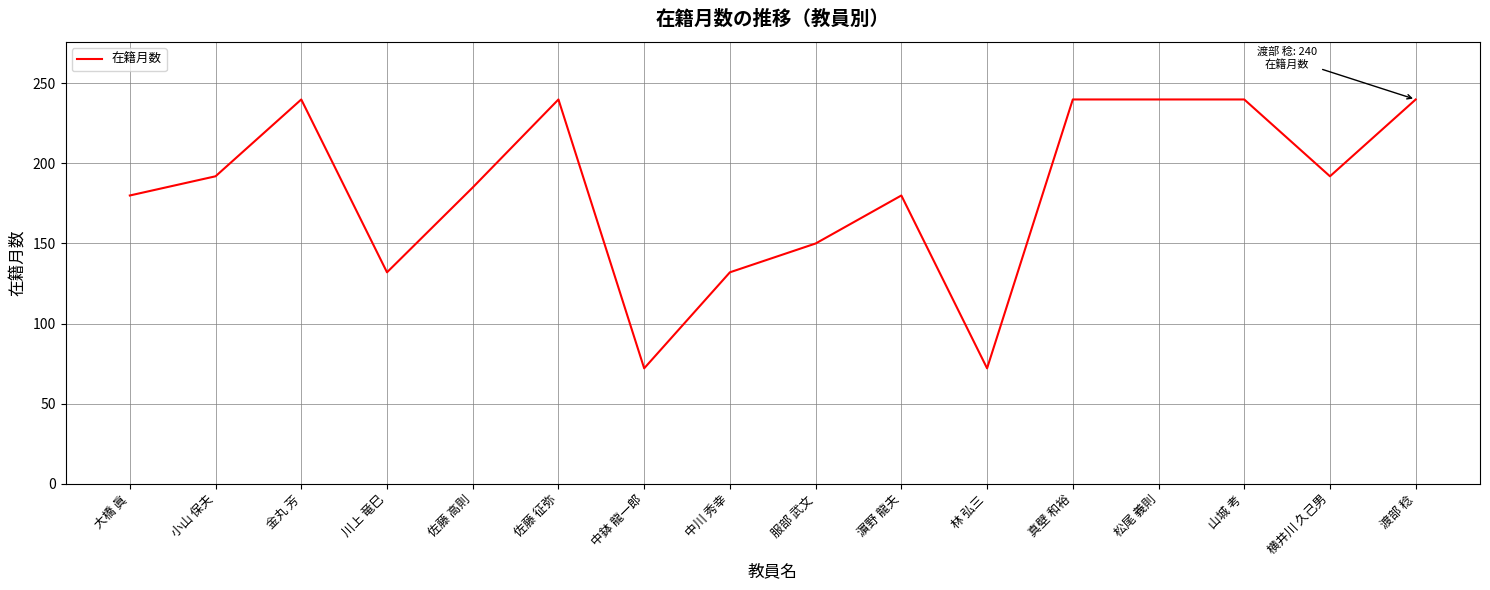

Where is the data nearest to the value 156?

服部 武文